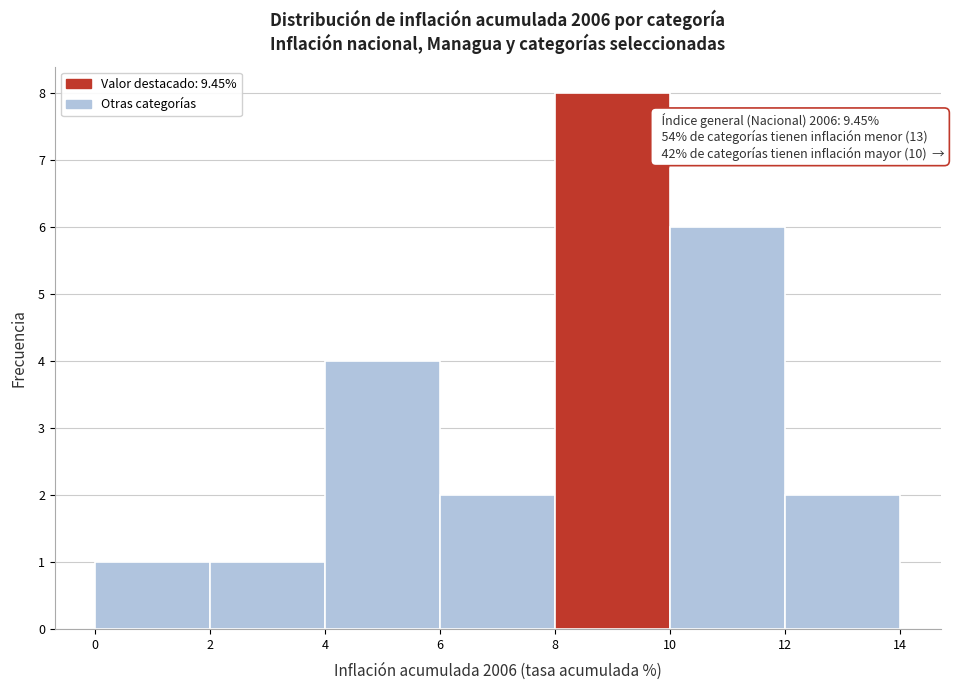

Which range on the x-axis has the tallest bar?

8 to 10